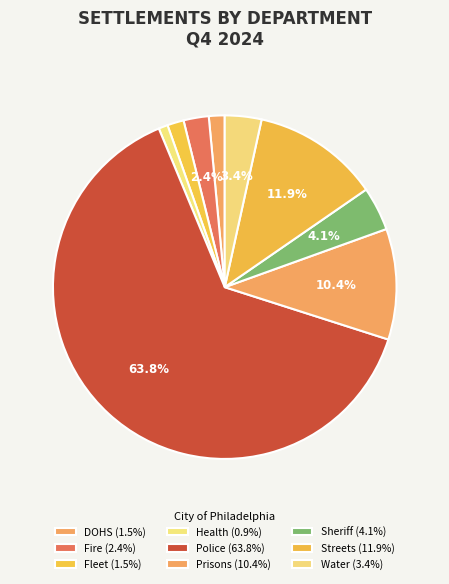

How many slices are in this pie chart?

9